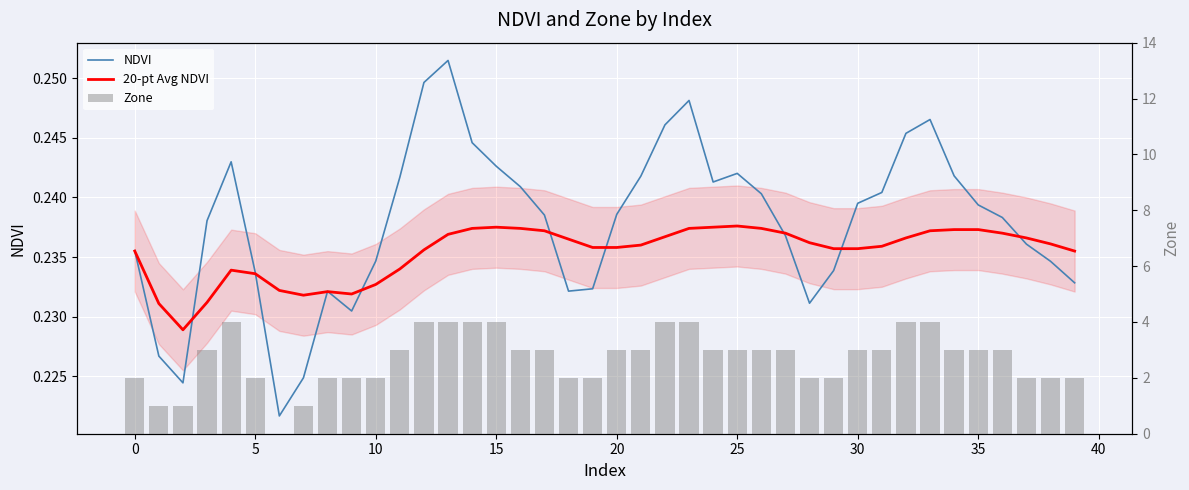

Which series has the largest total across all categories?

Zone